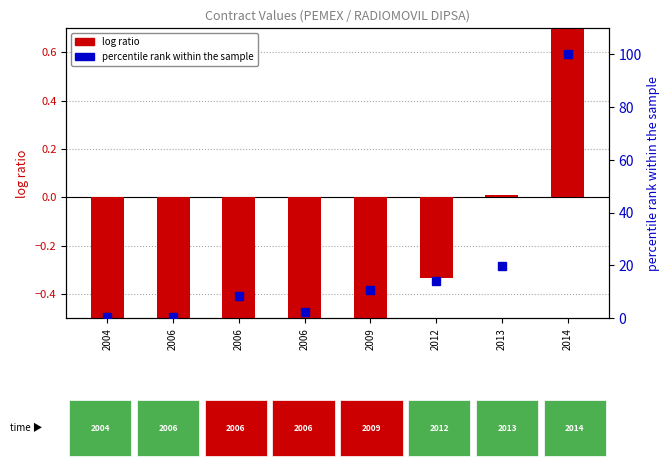

What is the sum of all log ratio values?

-9.7